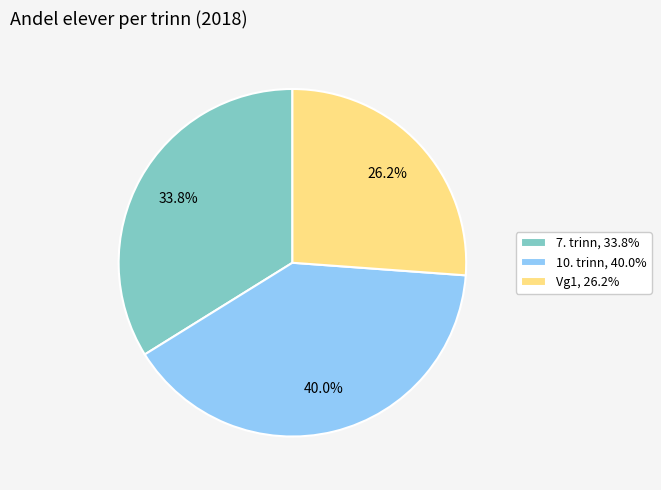

Combined, do 10. trinn and 7. trinn account for over 50%?

Yes